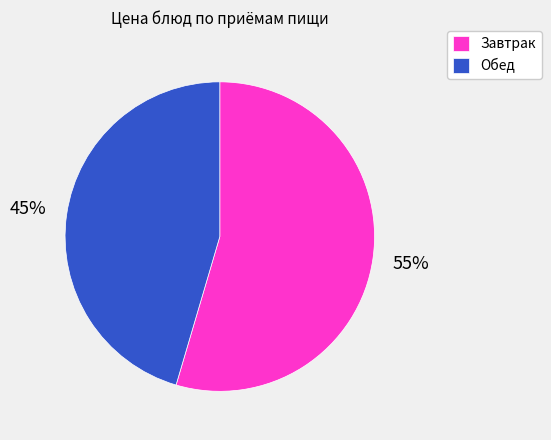

Which has a higher value, Обед or Завтрак?

Завтрак